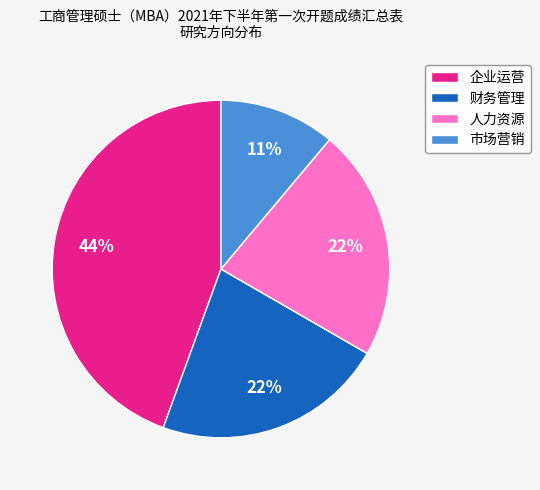

Which category has the smallest portion of the pie?

市场营销